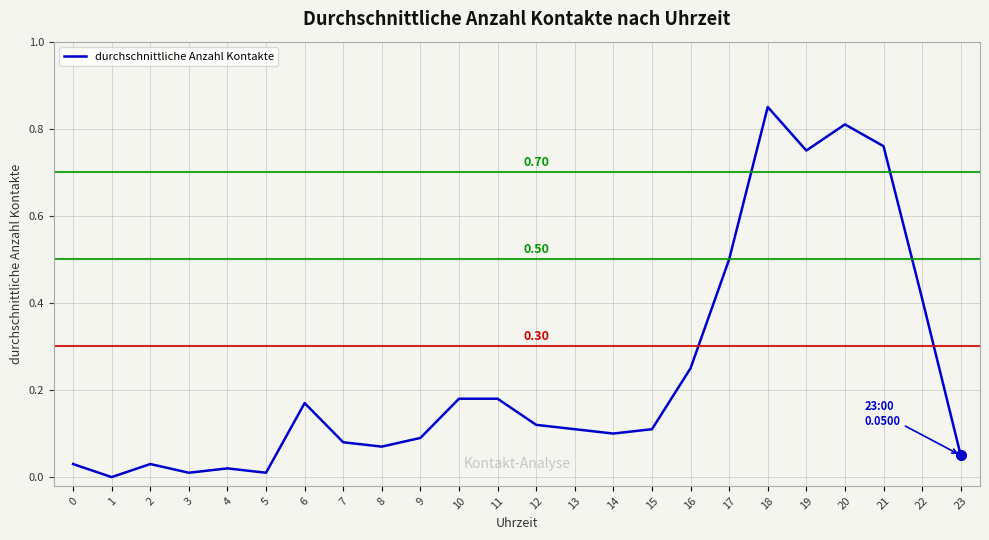

How many interior local valleys (lower than both neighbors) does the data have?

6